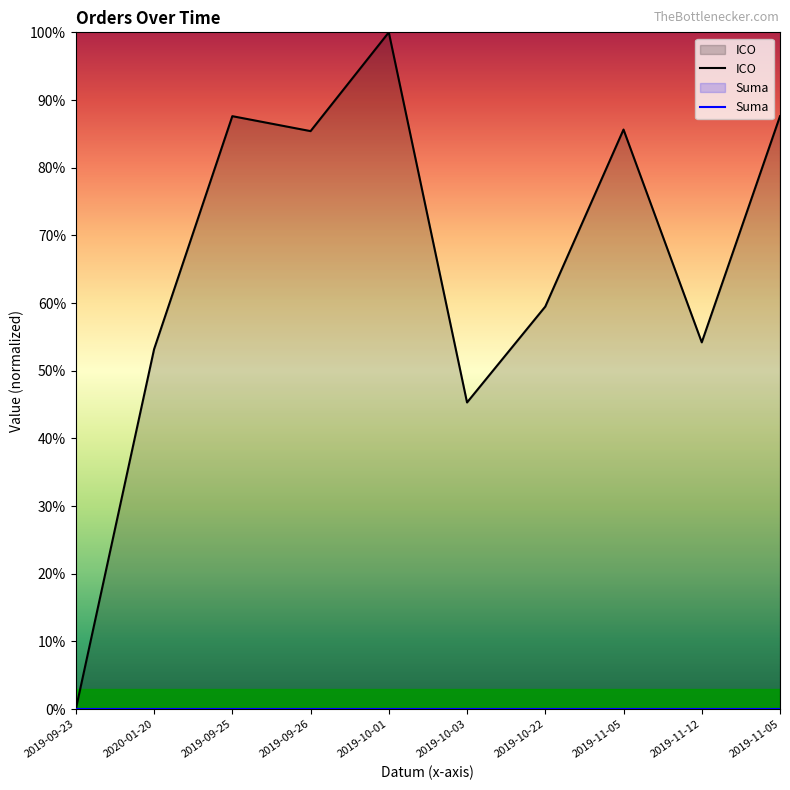

Is the value of Suma at 2019-10-03 greater than the value of ICO at 2019-09-25?

No